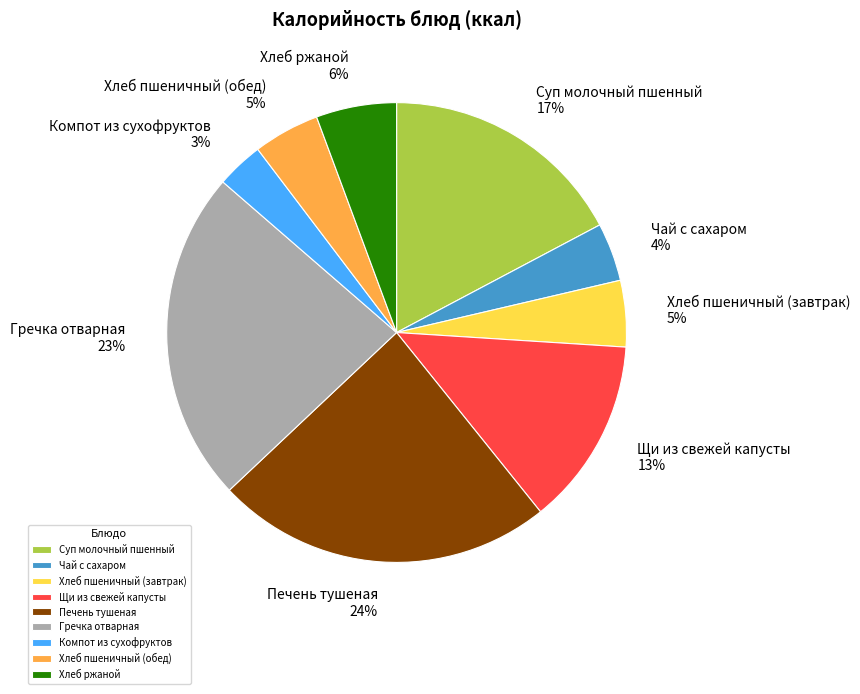

Which slice is the smallest?

Компот из сухофруктов